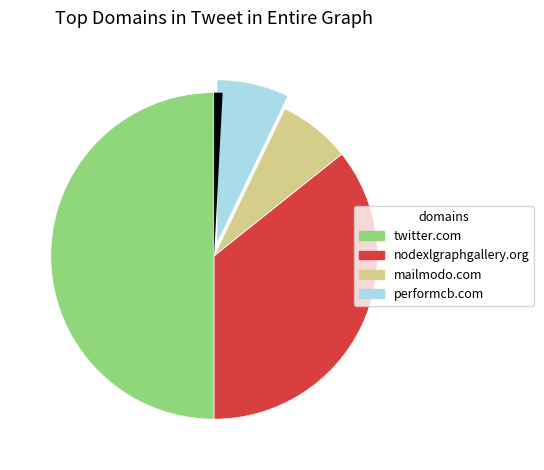

Is there a majority slice in this chart?

No